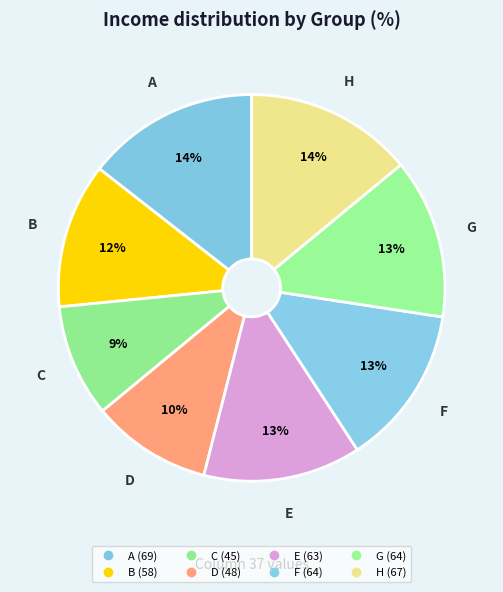

How many segments does this pie chart have?

8